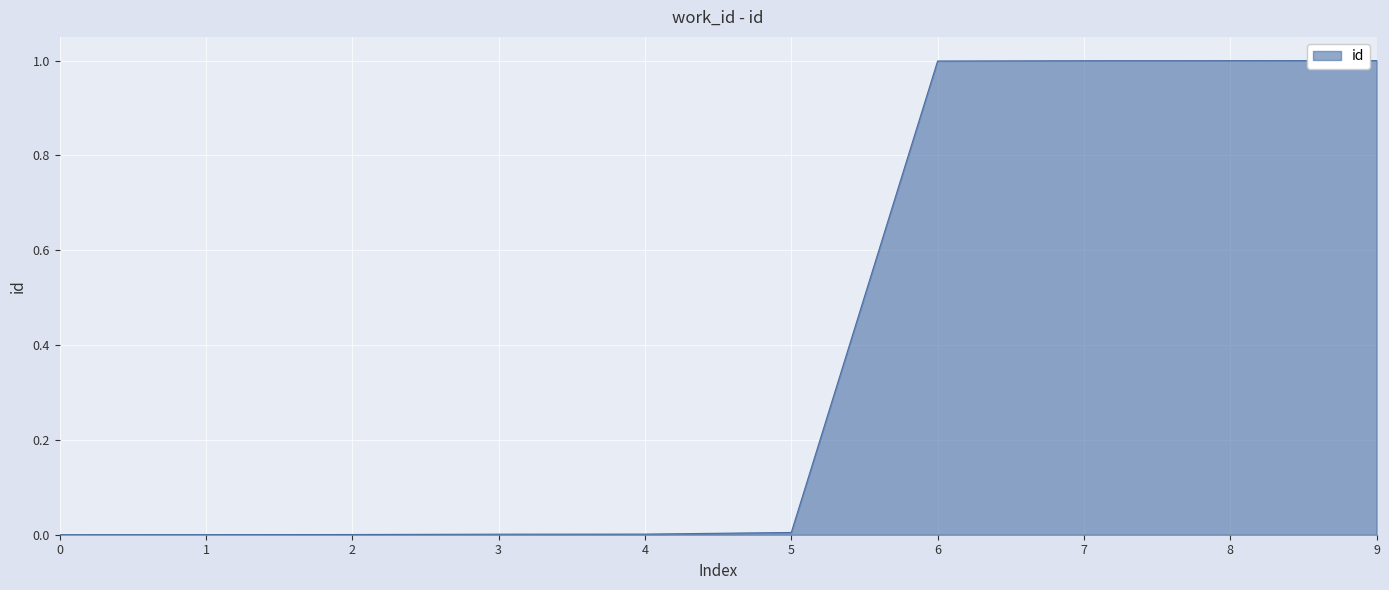

The value at 7 is 1.0. True or false?

True